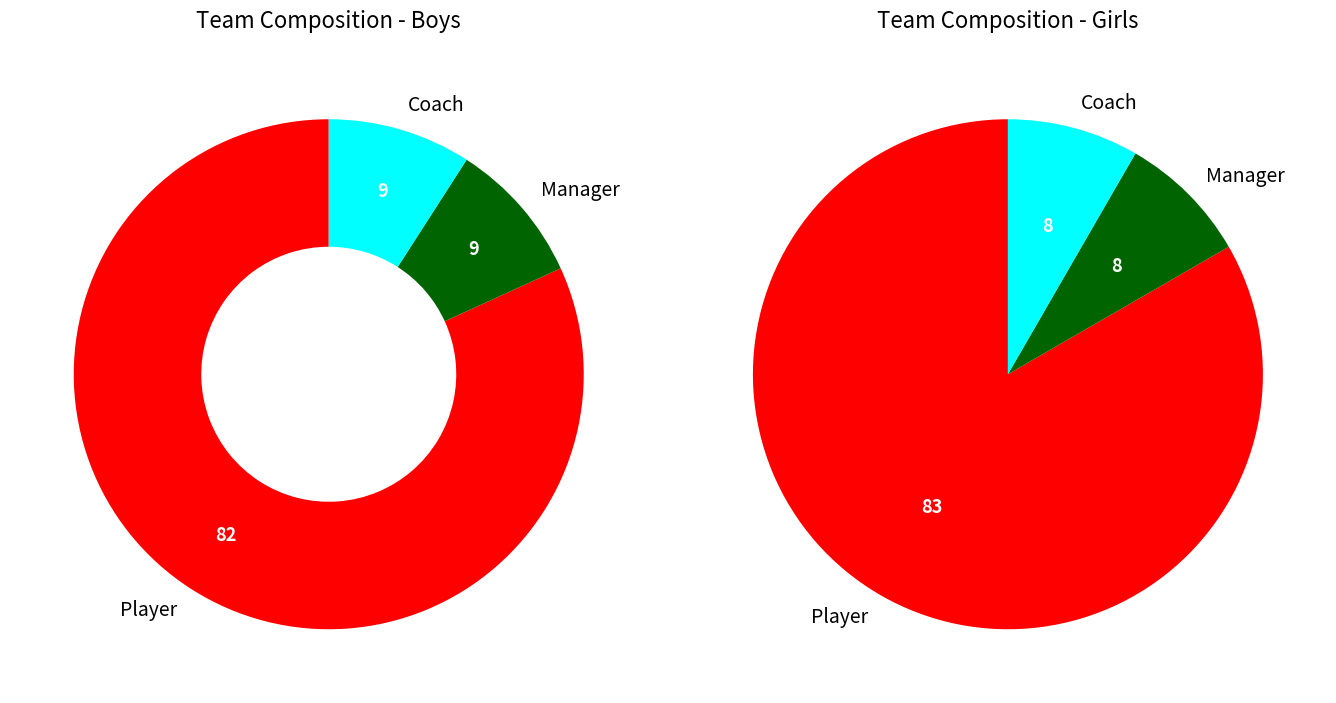

To the nearest percent, what portion does Manager represent?

8%